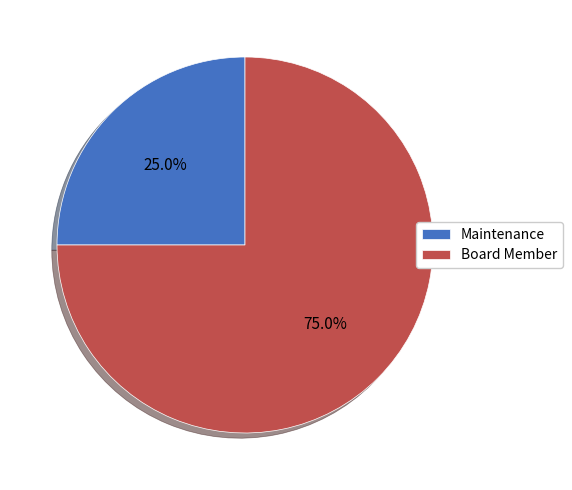

What is the ratio of the value at Board Member to the value at Maintenance?

3.0